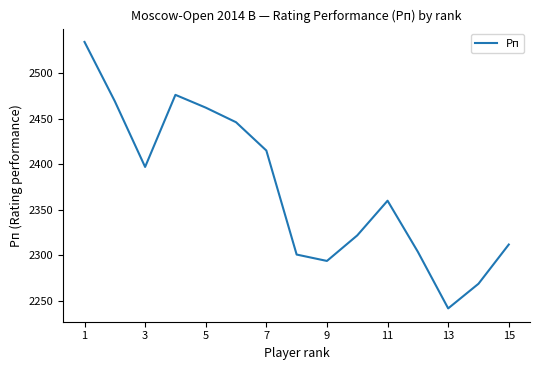

What is the minimum value shown in the chart?

2242